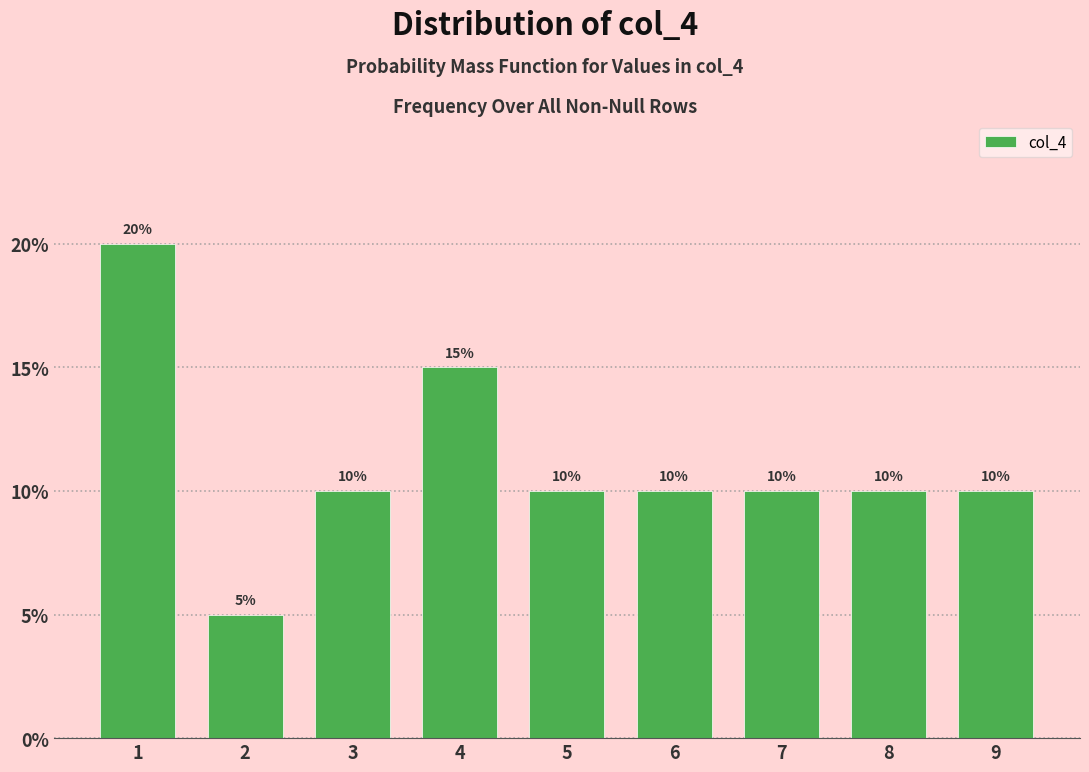

Reading left to right, list every bar in this chart as the range it spans on the x-axis followed by its height.

0.5 to 1.5: 20
1.5 to 2.5: 5
2.5 to 3.5: 10
3.5 to 4.5: 15
4.5 to 5.5: 10
5.5 to 6.5: 10
6.5 to 7.5: 10
7.5 to 8.5: 10
8.5 to 9.5: 10